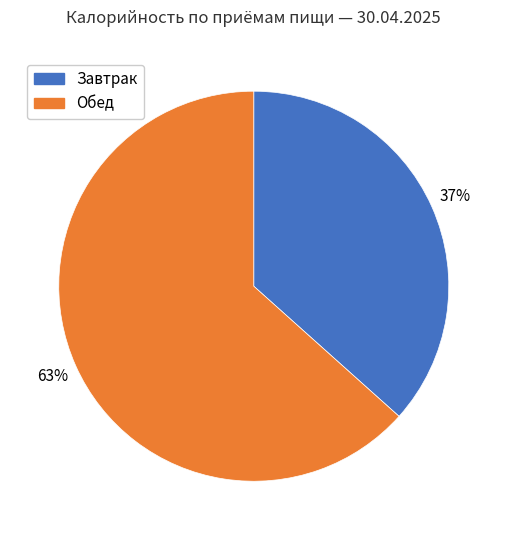

Count the number of slices in the pie.

2